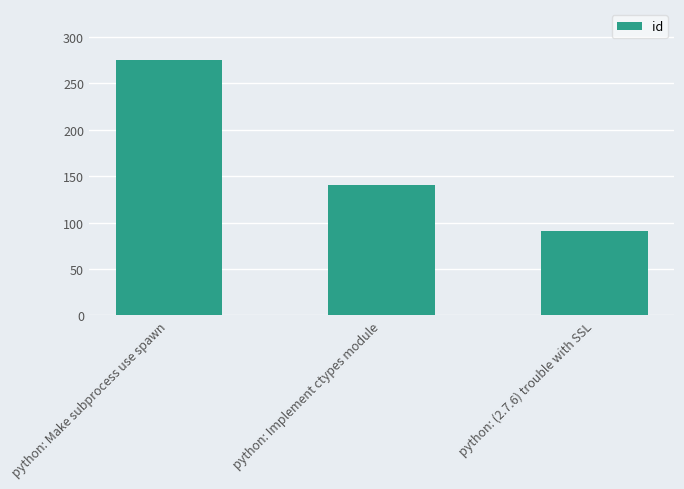

What is the difference between the maximum and minimum values?

184